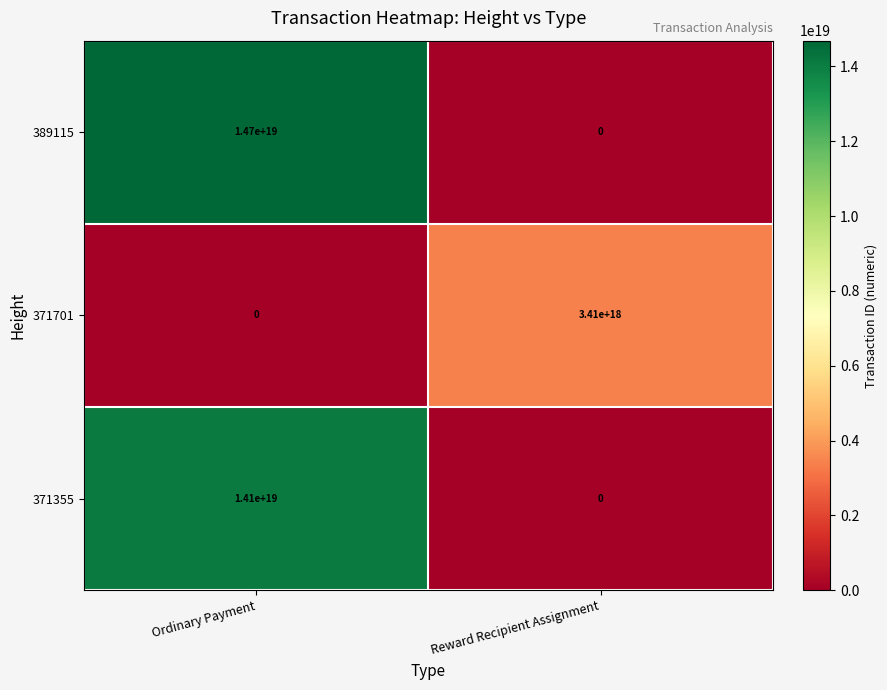

List the labels in order of 371701 value, largest first.

Reward Recipient Assignment, Ordinary Payment